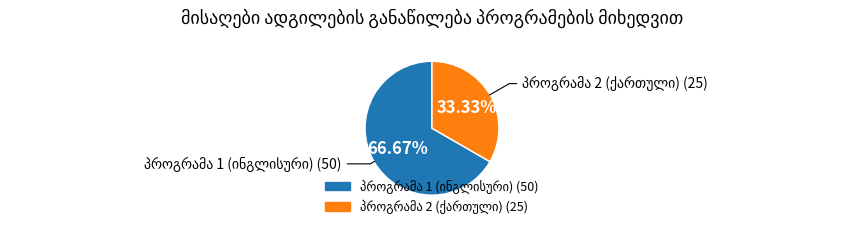

Does any single category account for the majority?

Yes